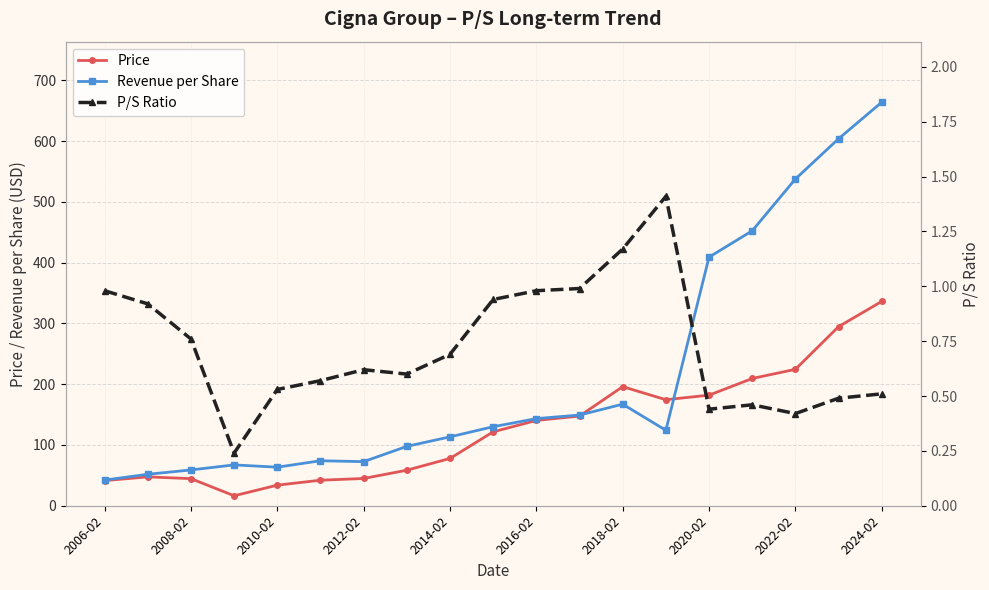

How many categories are shown in the chart?

19